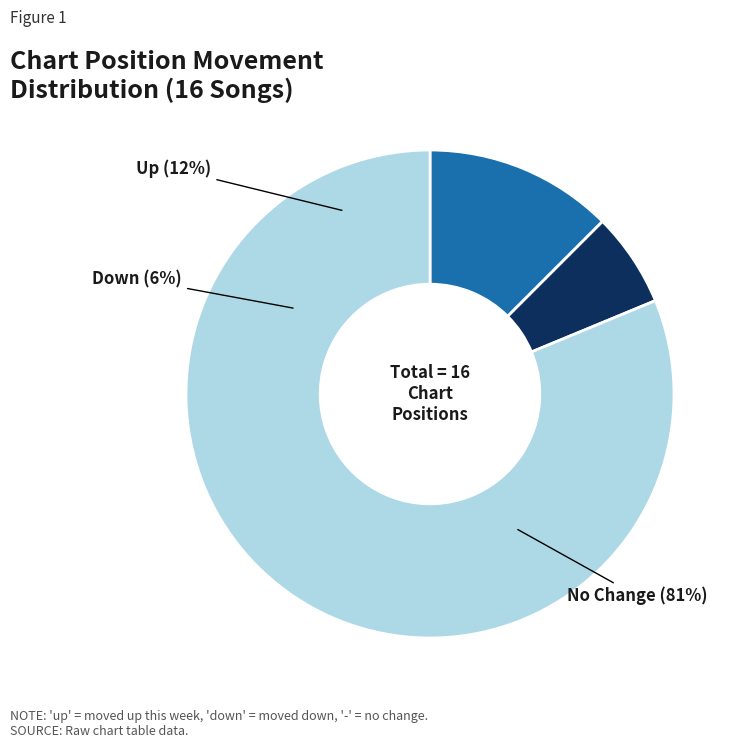

Count the number of slices in the pie.

3